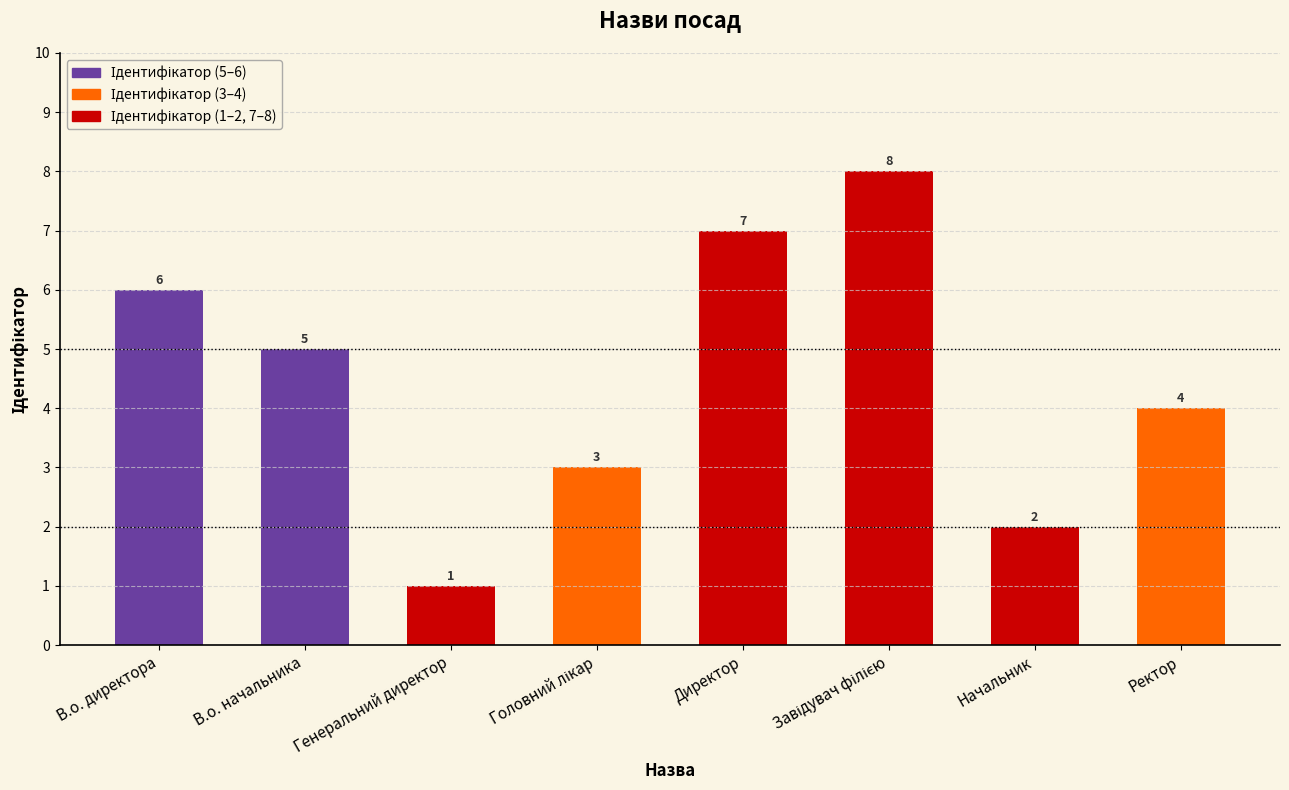

At which label does the data first exceed 5?

В.о. директора